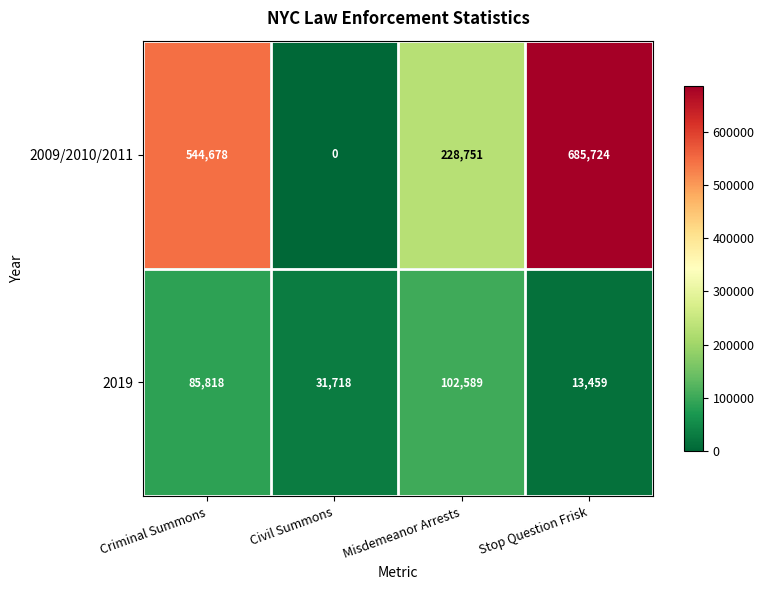

Where is 2019 nearest to the value 58024?

Civil Summons